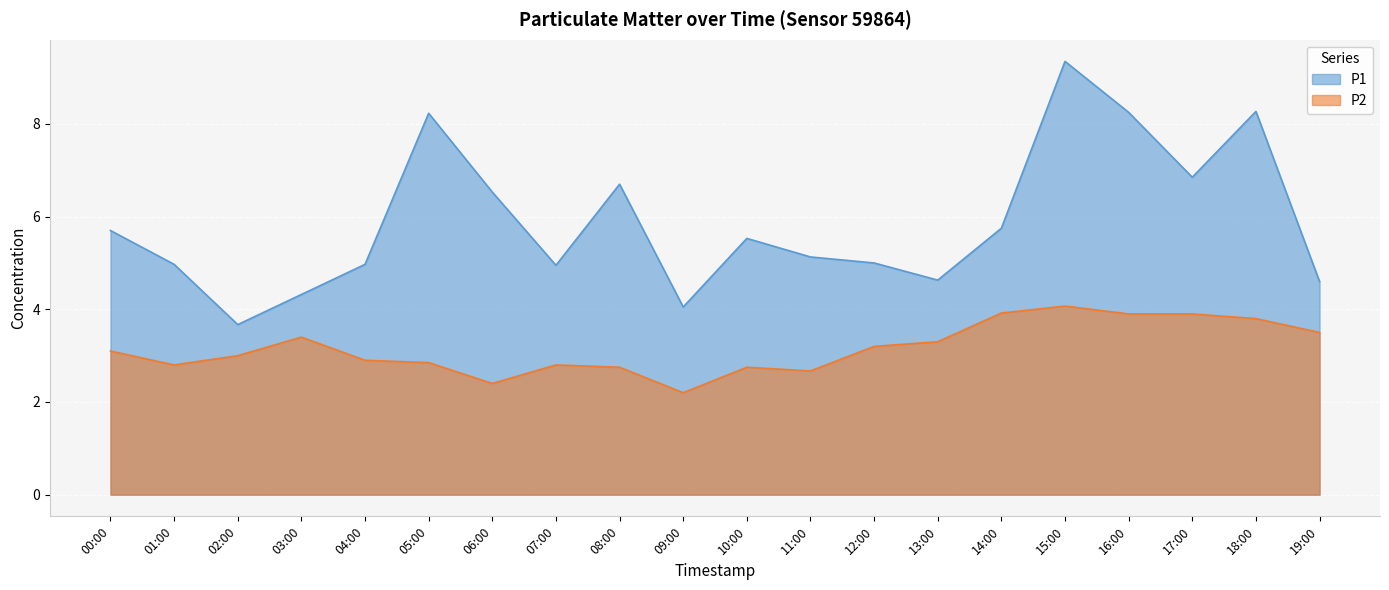

Between 14:00 and 03:00, which is larger?

14:00